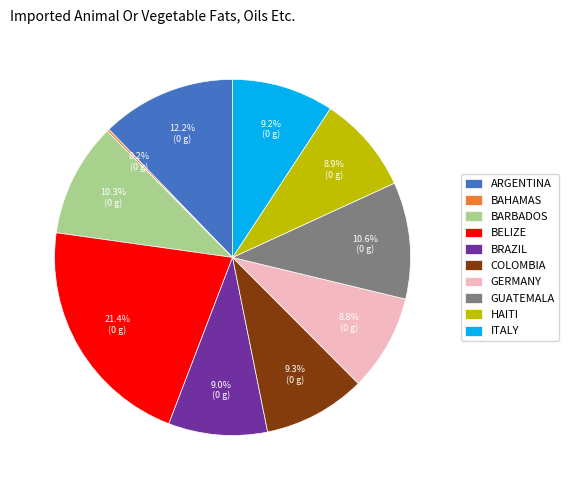

Does any single category account for the majority?

No